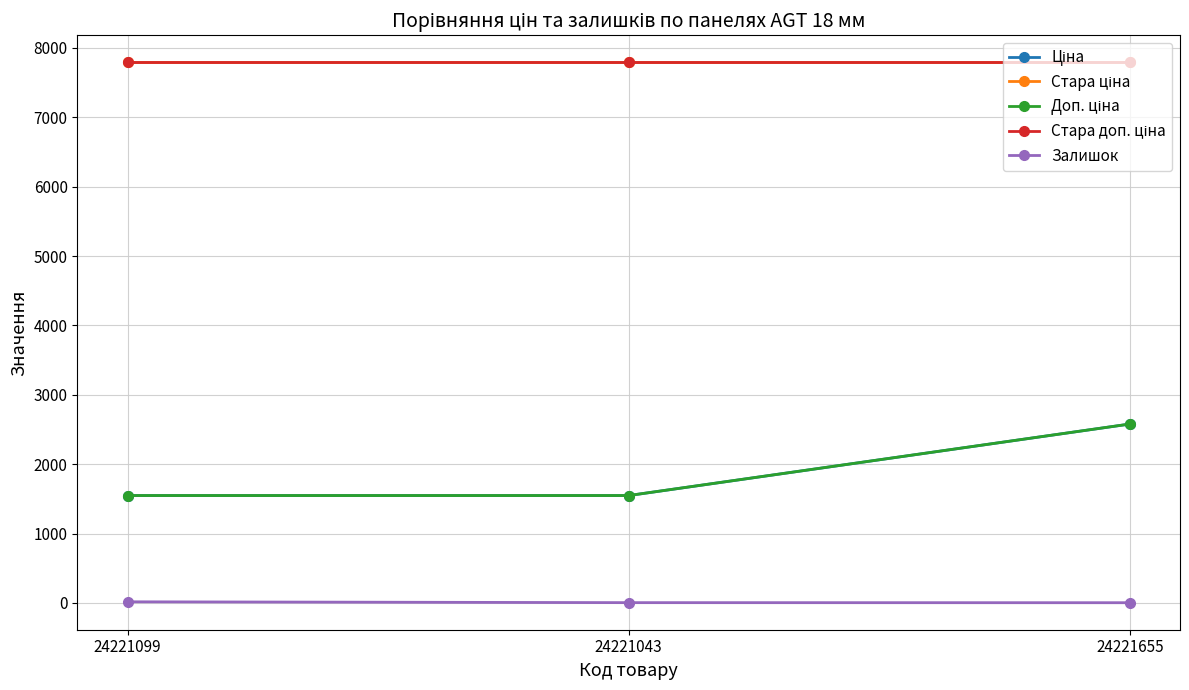

Is this an area chart (filled region under the line)?

No